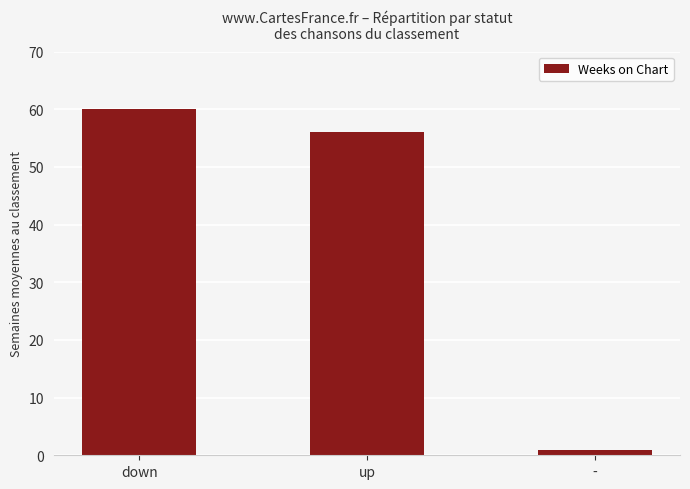

The chart shows a value of 79.9 at up. True or false?

False